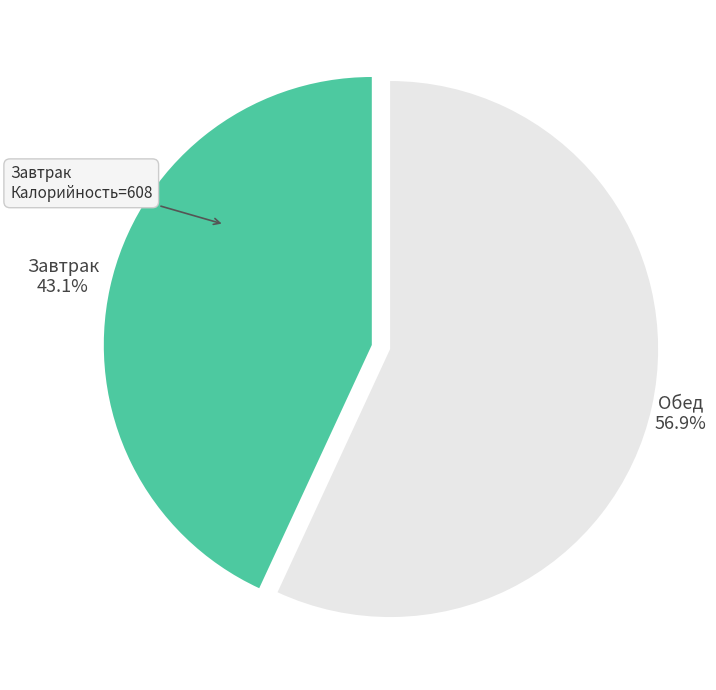

Does any single category account for the majority?

Yes